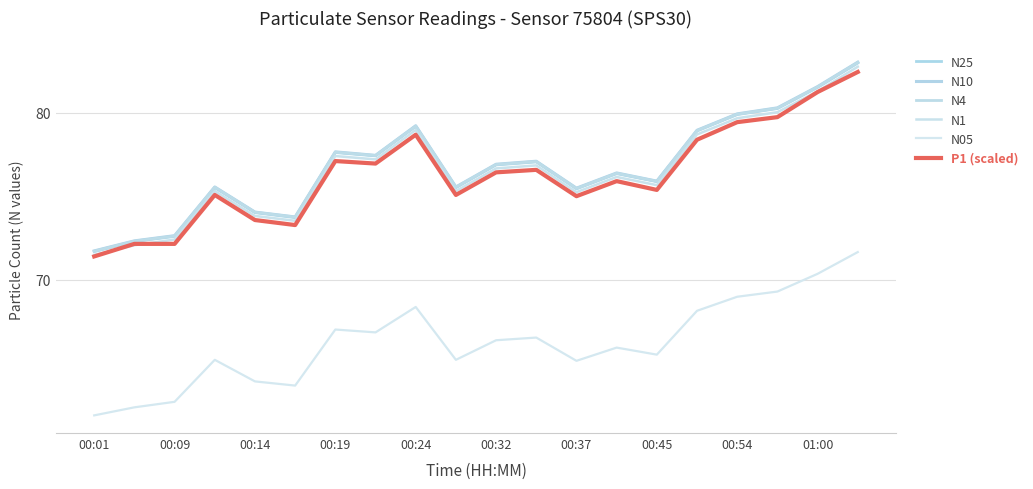

In N25, how many points are lower than both neighbors (excluding endpoints)?

5